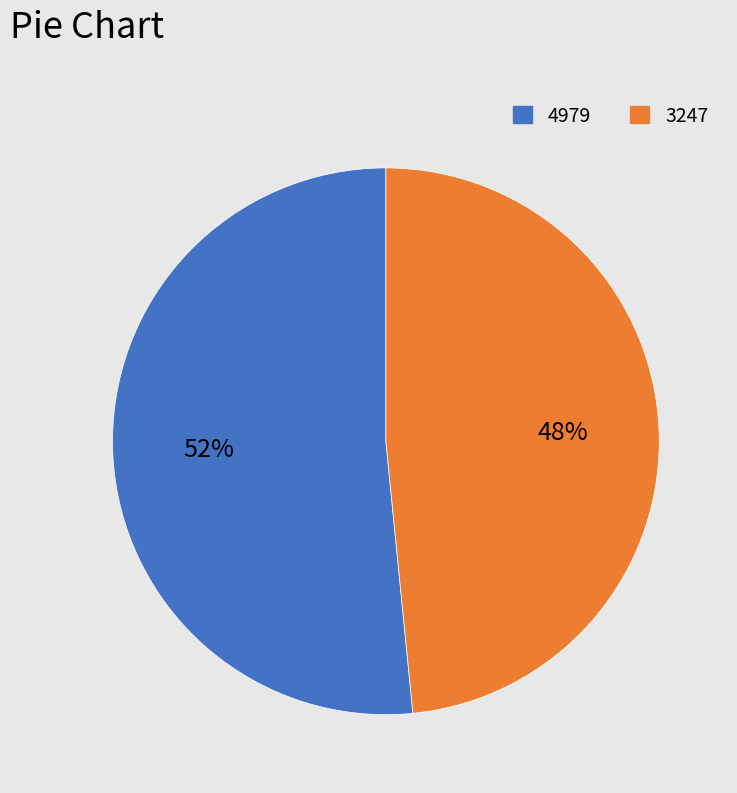

Which slice is the largest?

4979